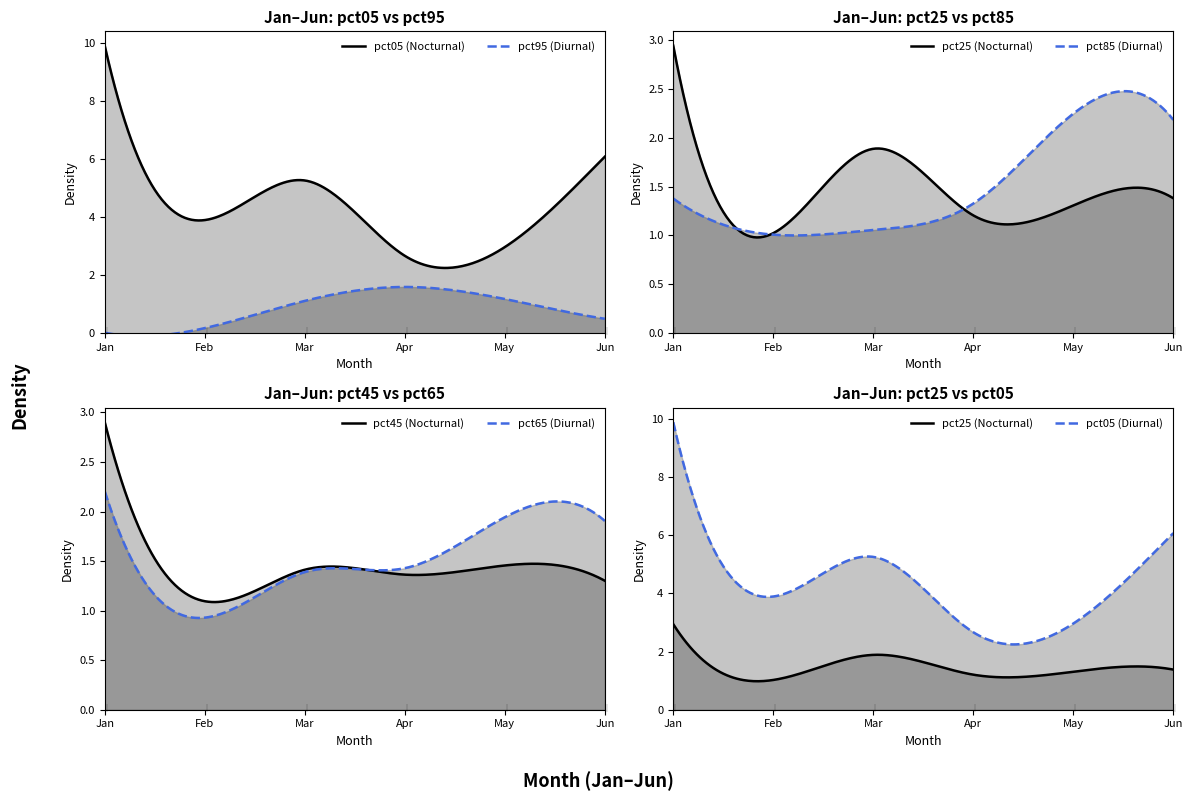

True or false: pct05 and pct25 cross at least once.

False